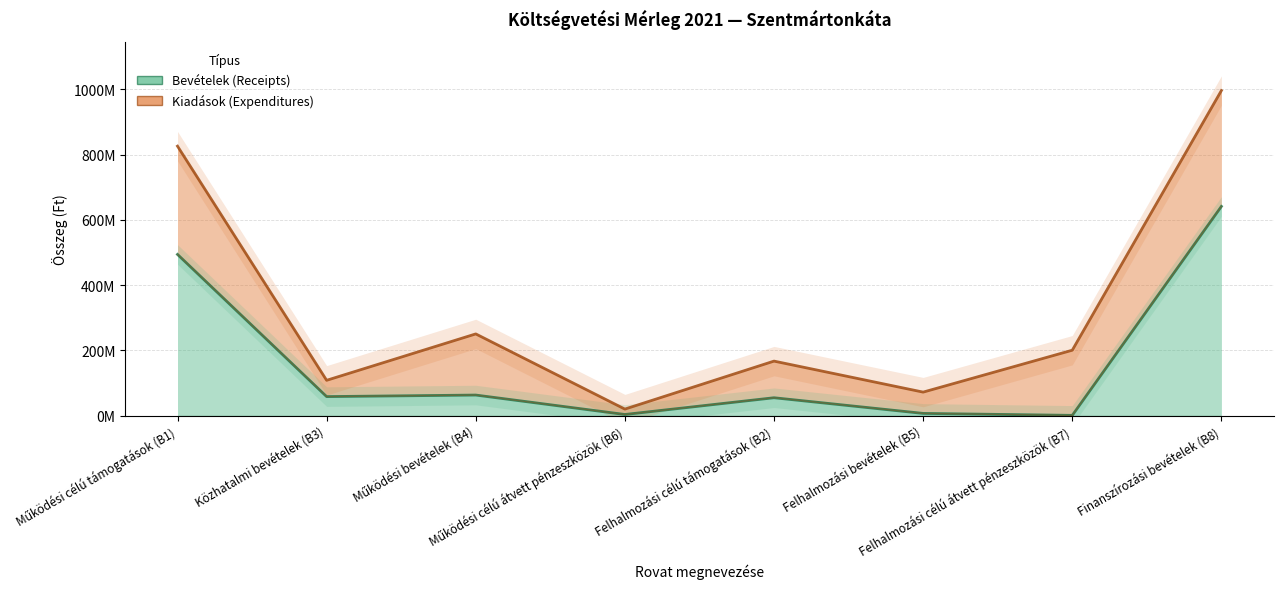

What is the ratio of the value at Működési célú támogatások (B1) to the value at Felhalmozási célú átvett pénzeszközök (B7)?

494.2